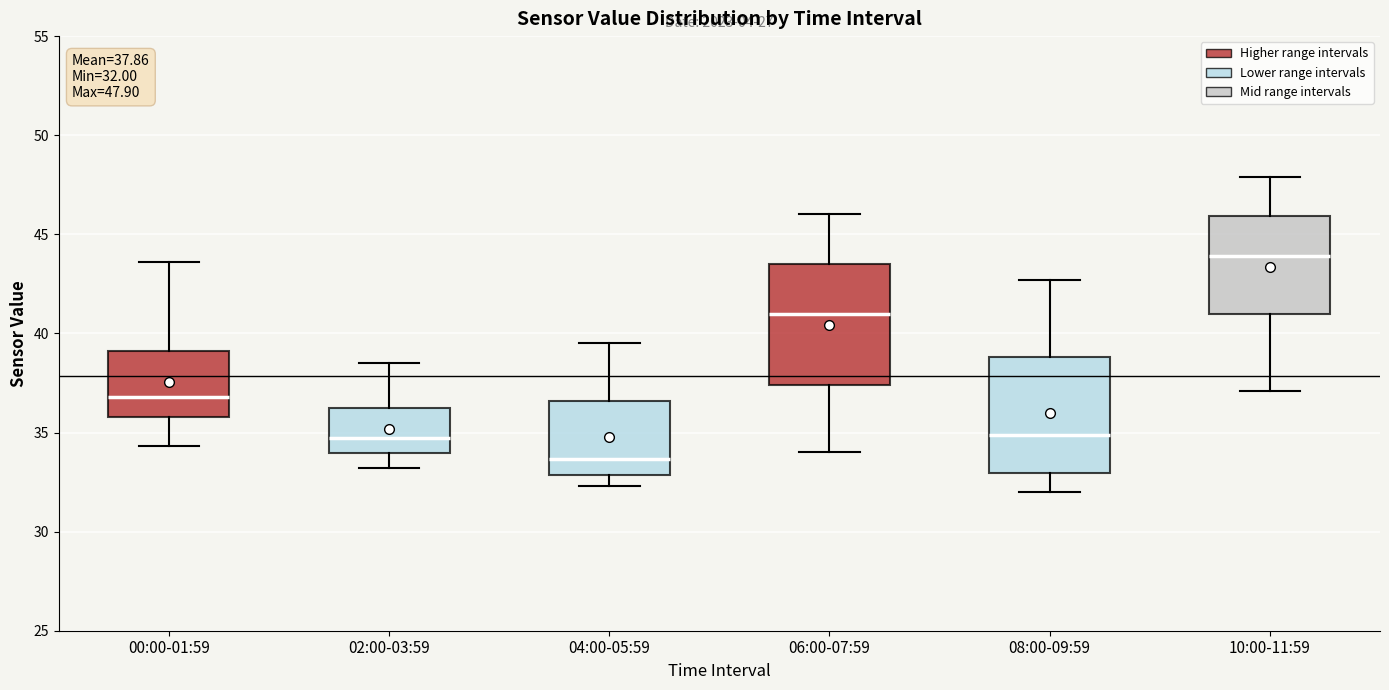

Which box's median line is the highest?

10:00-11:59